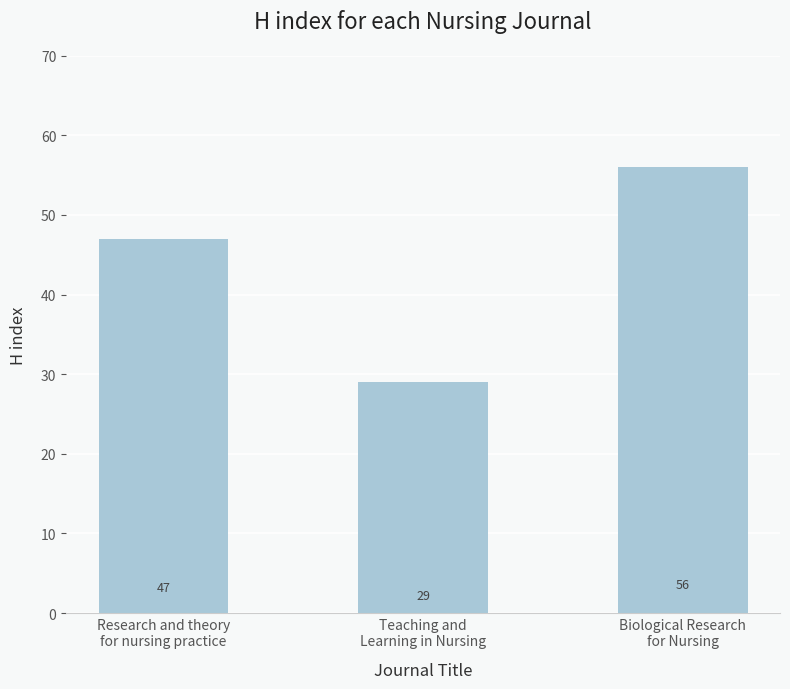

How many bars are there in total?

3